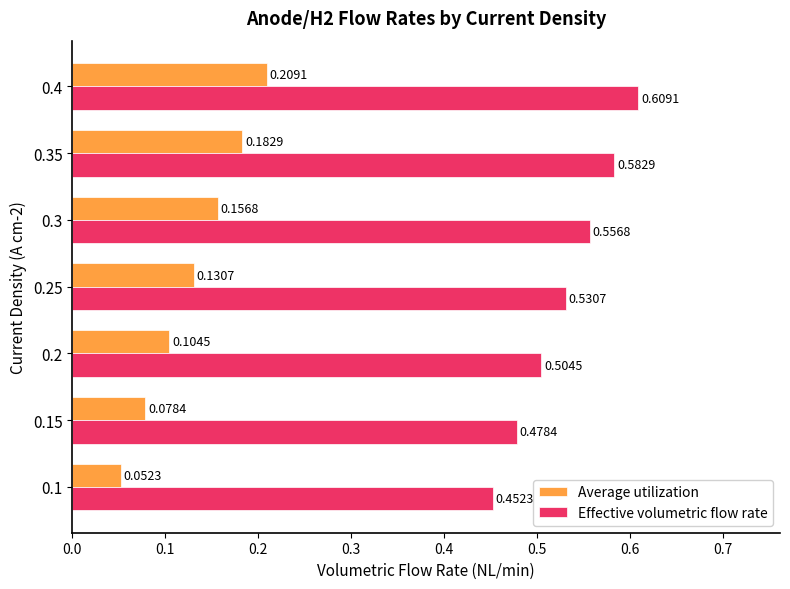

Is it true that Effective volumetric flow rate equals 0.3 at 0.1?

False